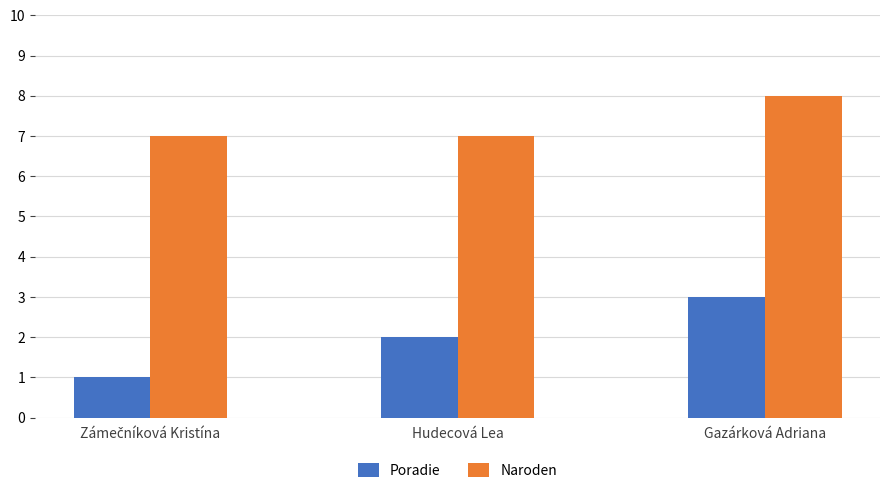

What is the maximum value for Poradie?

3